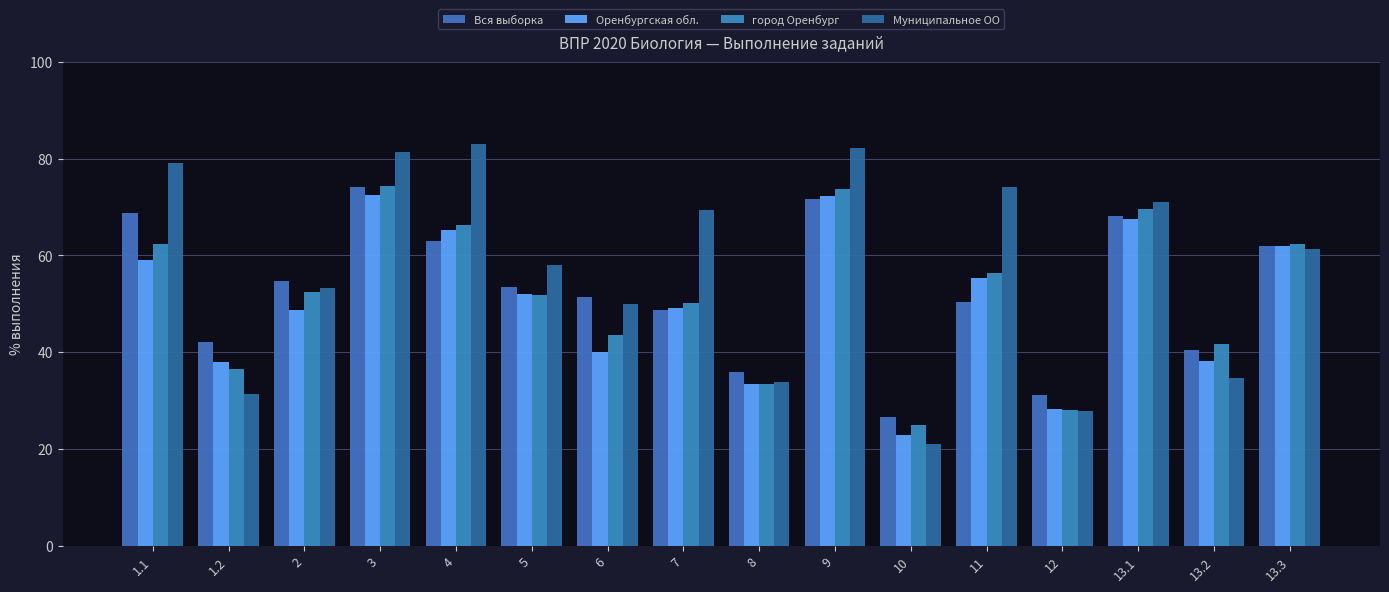

Are the bars horizontal?

No